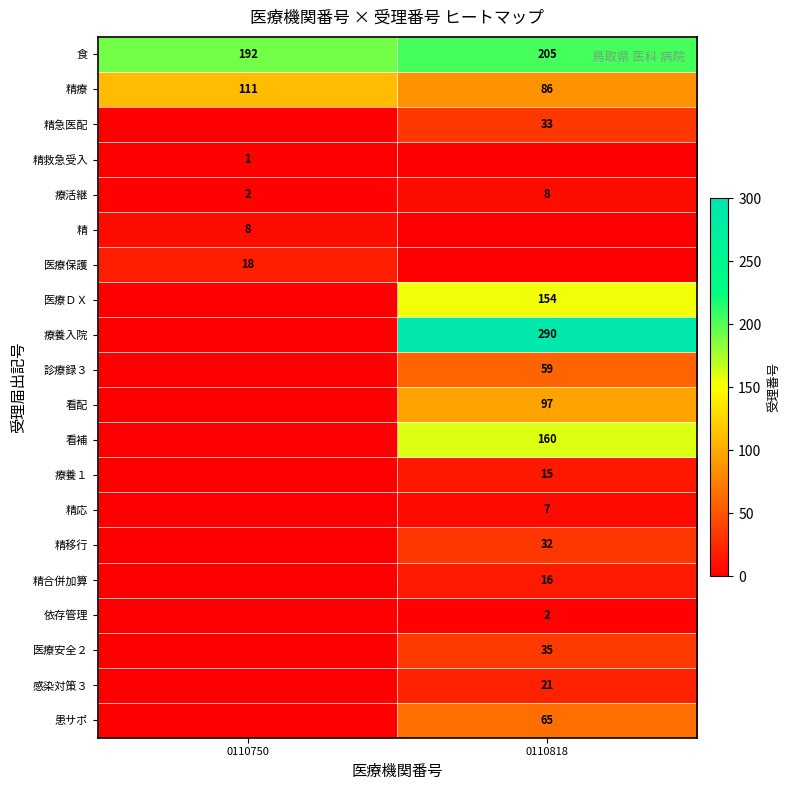

Where is 療活継 nearest to the value 5?

0110750